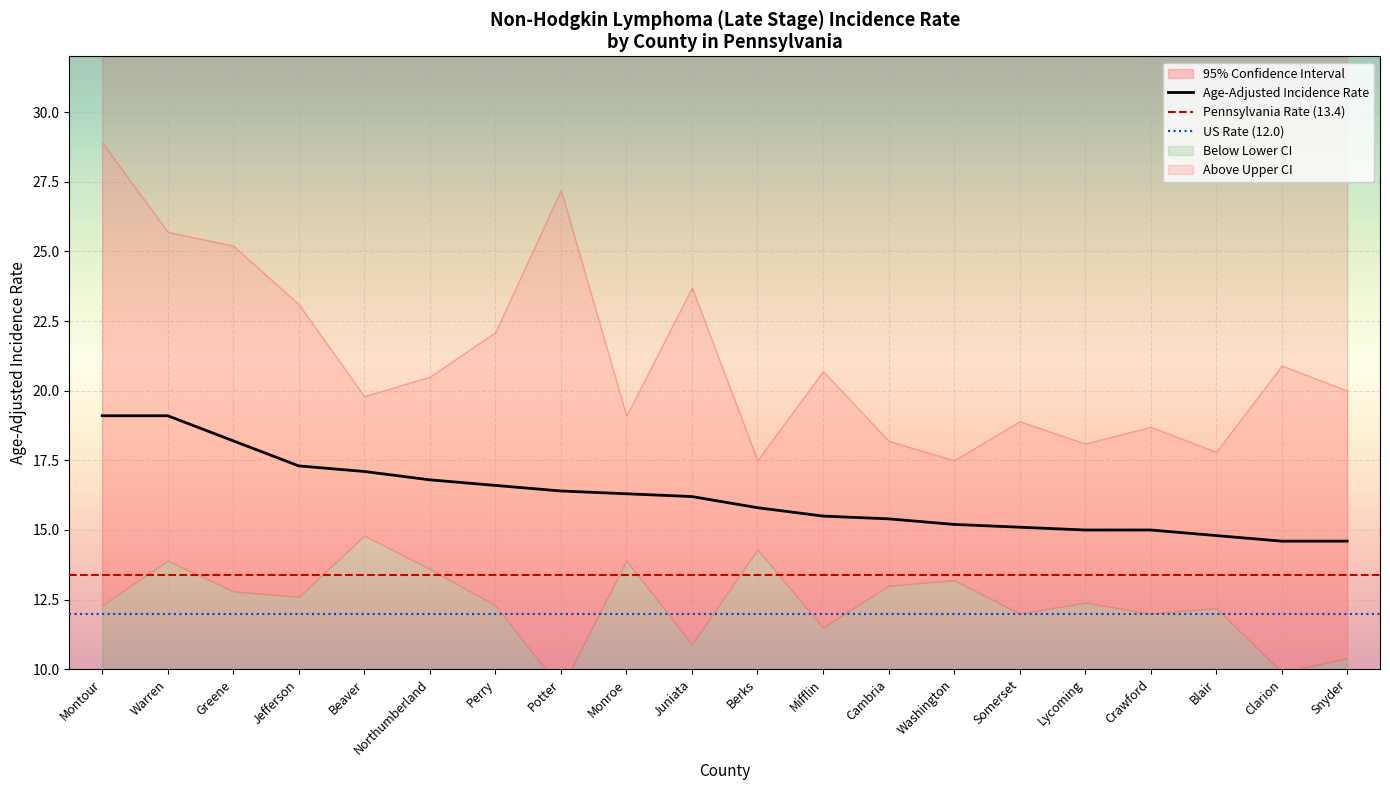

What is the average value of the Upper 95% CI series?

21.2